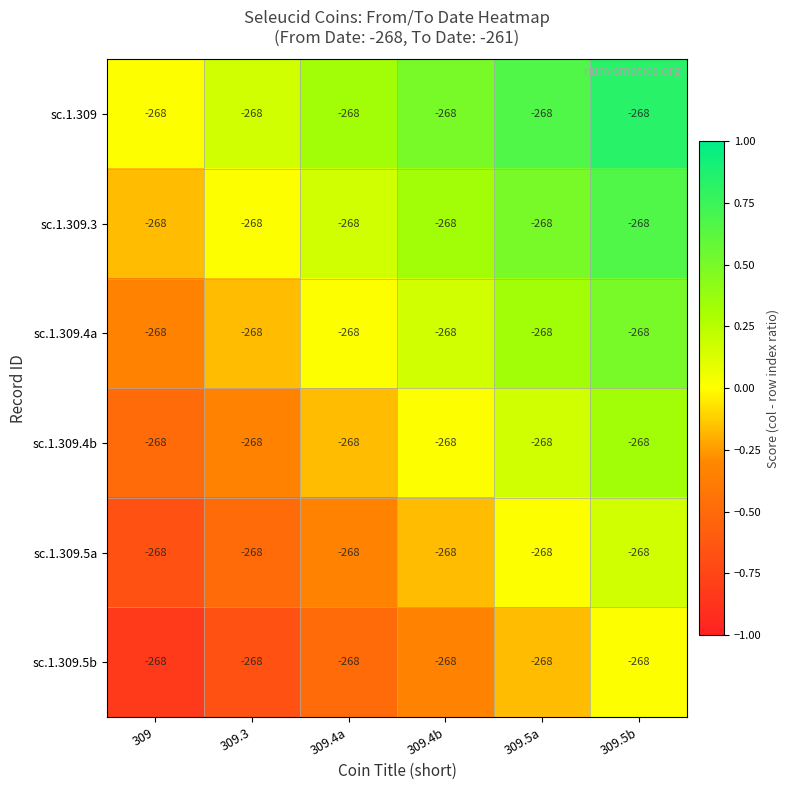

What is the total value across all series at 309.4a?

-0.5